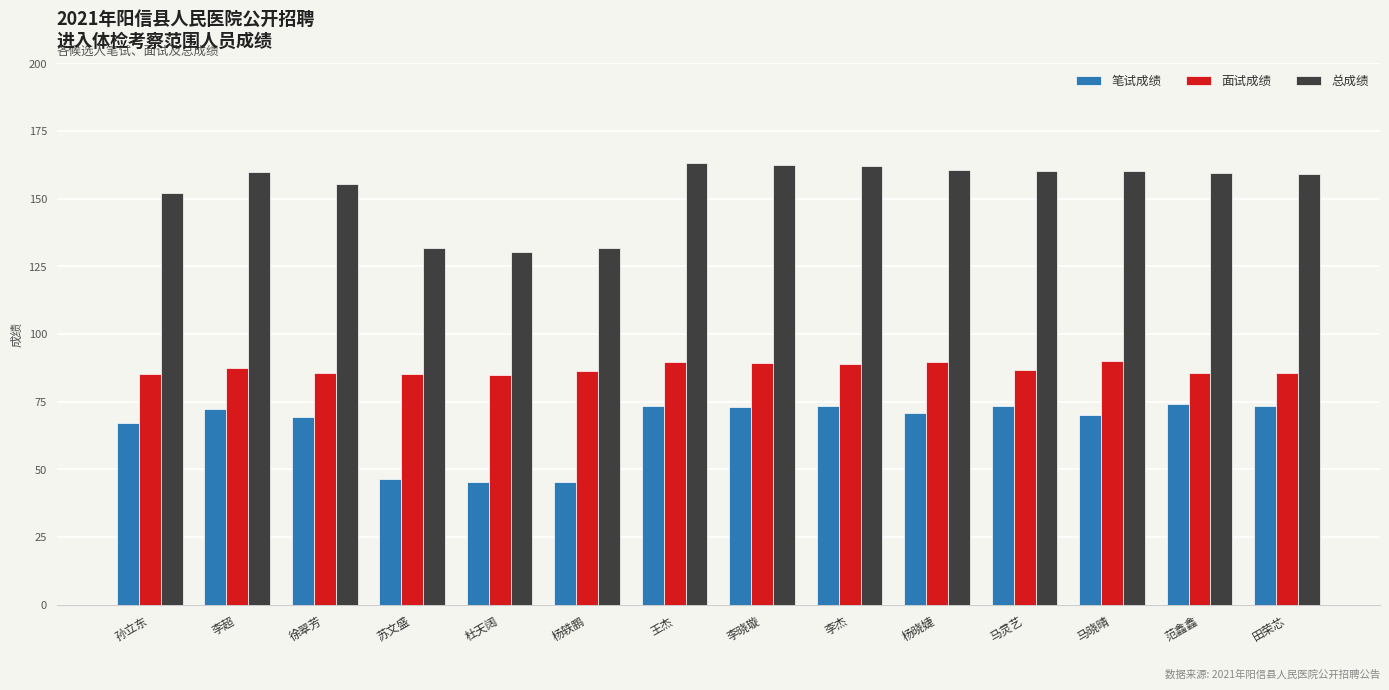

Is it true that 总成绩 equals 259.7 at 李超?

False